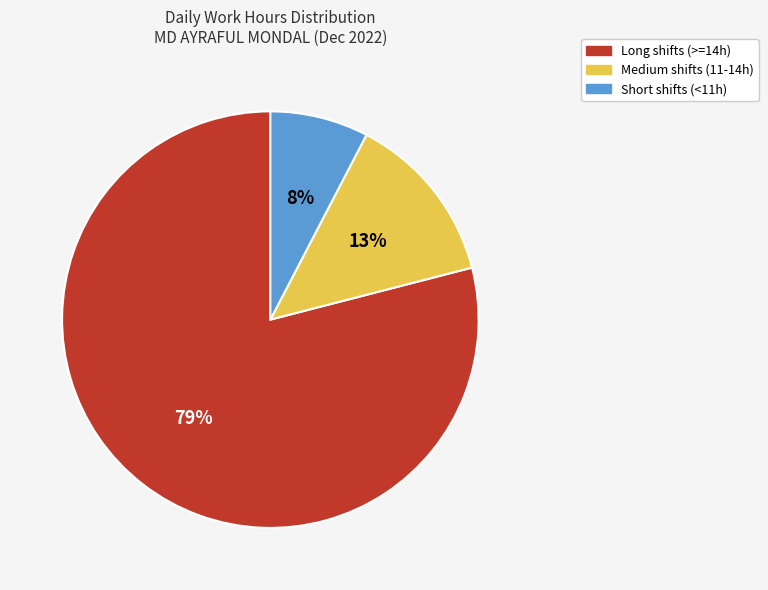

How many segments does this pie chart have?

3